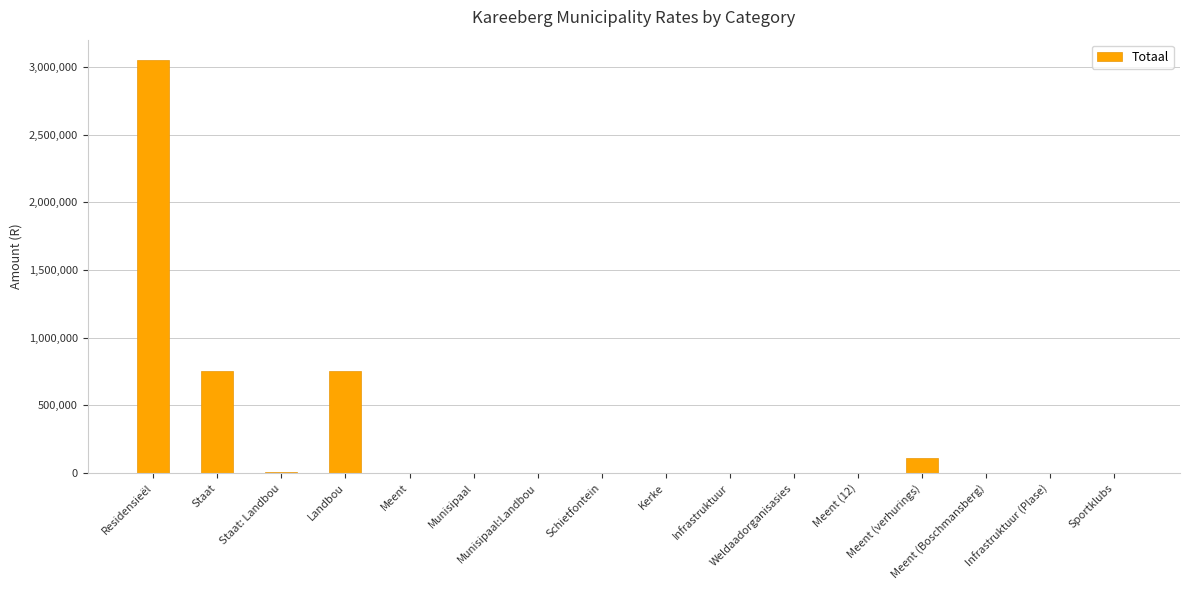

What is the sum of all values?

4677665